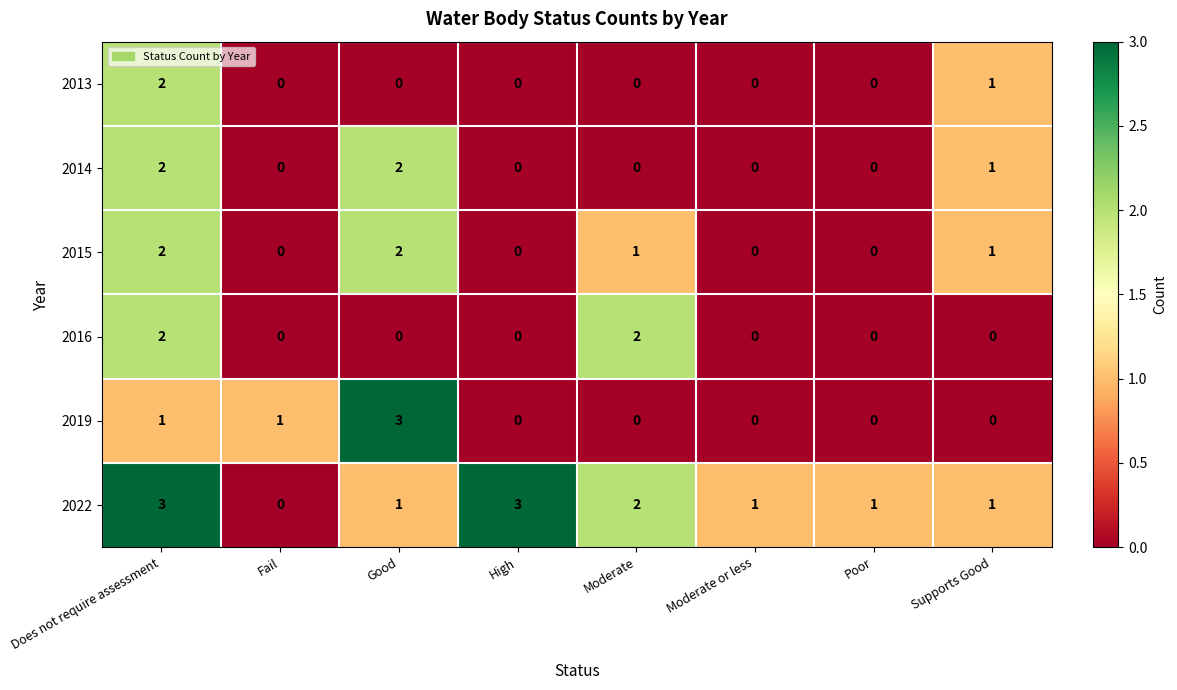

At which label is 2014 closest to 1?

Supports Good